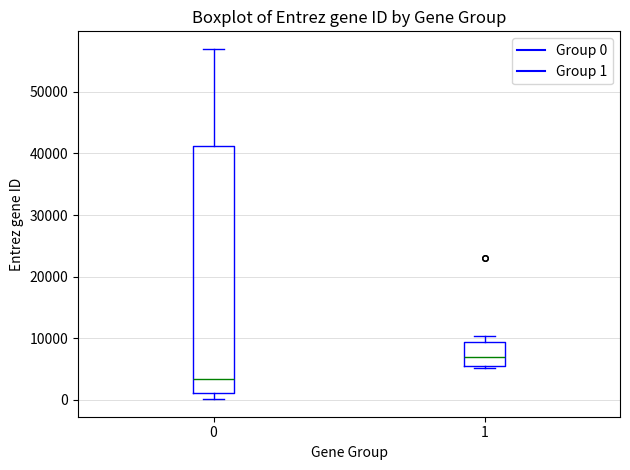

Reading left to right, transcribe this box plot: for each box, give where its median line is, the range the box spans, and where its two whiskers end, as read against the y-axis. The values are not printed on the chart, so give them approximately, as read against the axis.

0: median 3000, box 1000 to 41000, whiskers 0 to 57000
1: median 7000, box 5000 to 9000, whiskers 5000 (just below the box's lower edge) to 10000